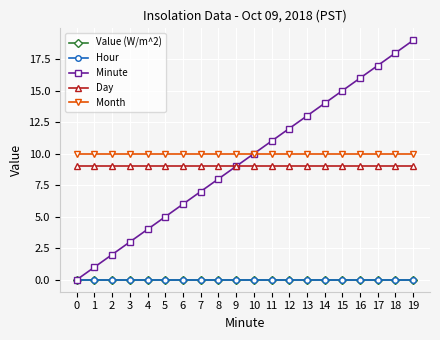

Which series has the largest total across all categories?

Month